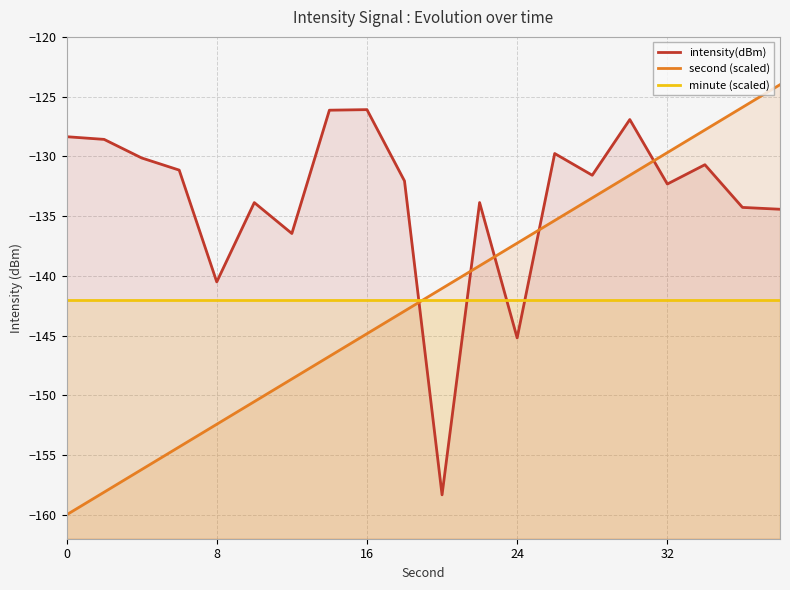

Which series has the widest spread of values?

second (scaled)